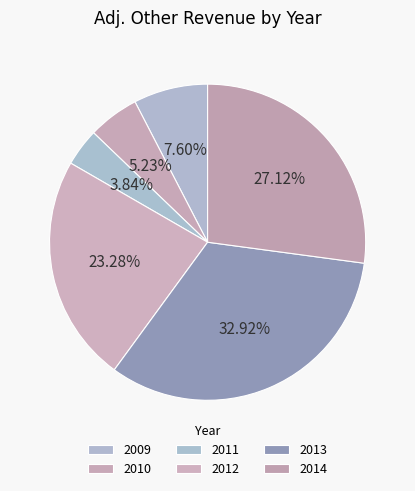

How many slices are in this pie chart?

6